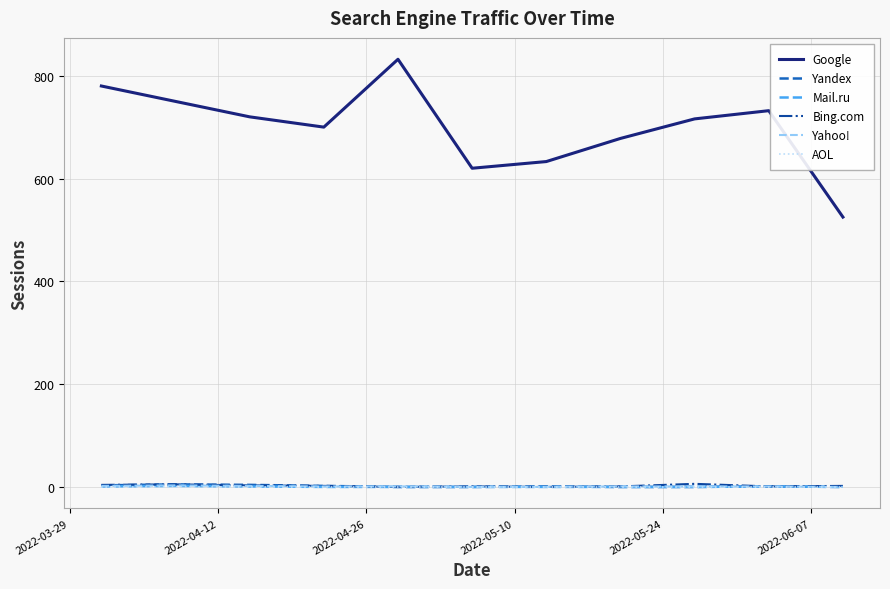

Which series has the largest total across all categories?

Google